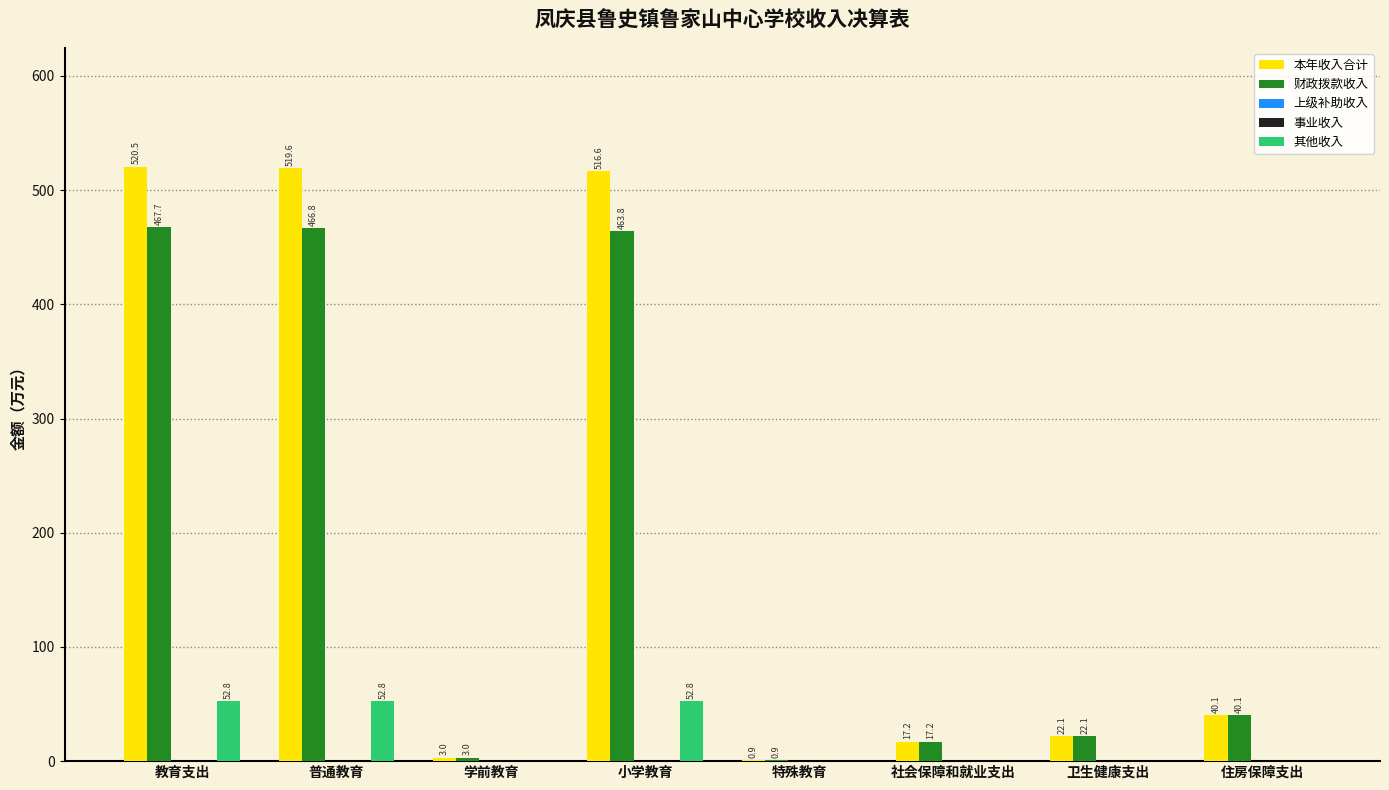

Is the value of 其他收入 at 教育支出 greater than the value of 事业收入 at 普通教育?

Yes